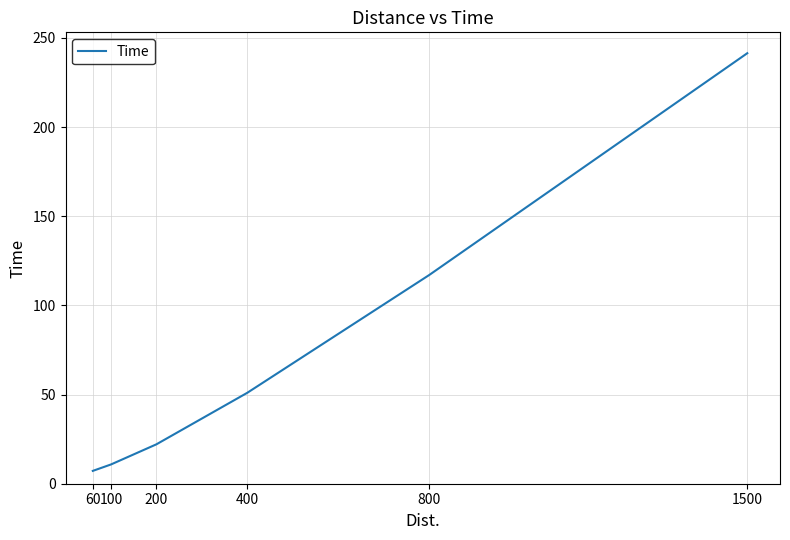

What is the minimum value shown in the chart?

7.2